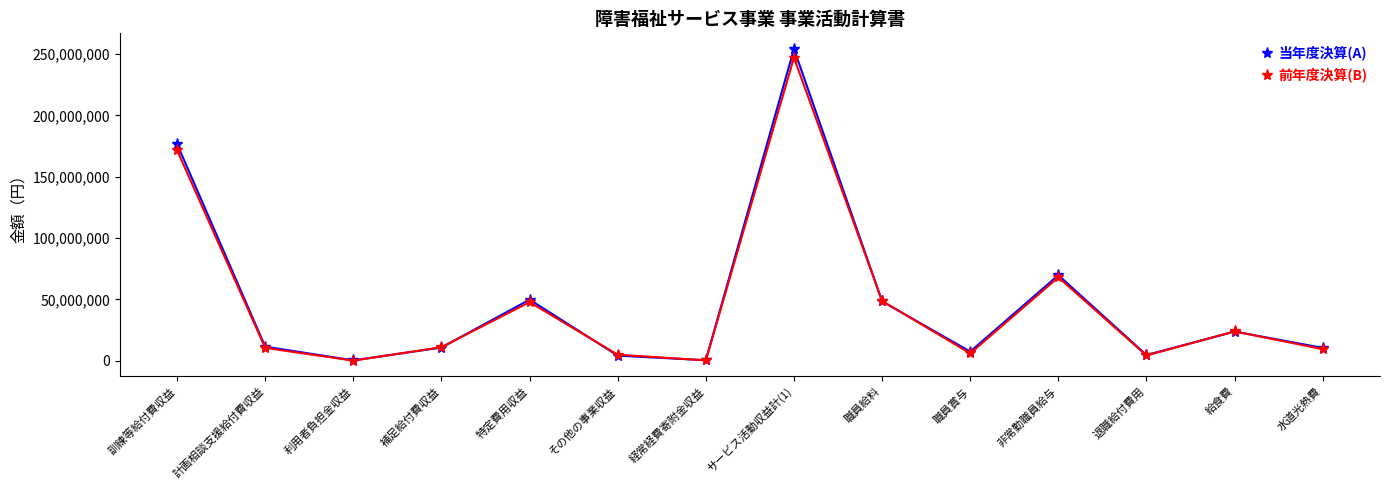

What position from the left is 利用者負担金収益?

3